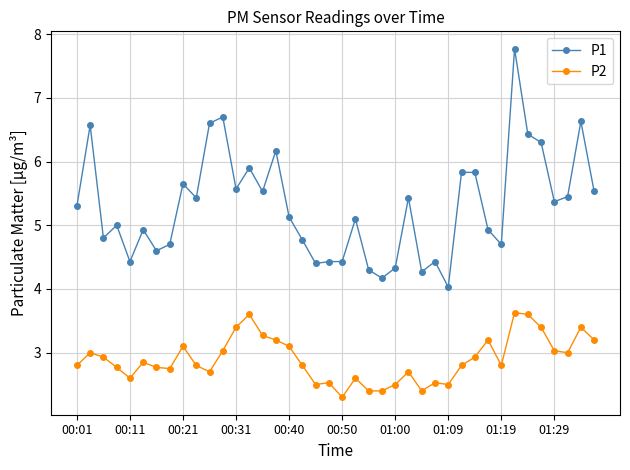

Does the chart display data point markers on the line(s)?

Yes